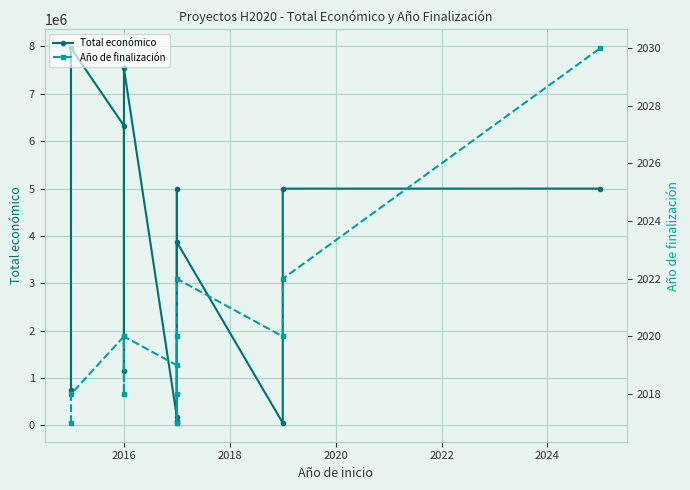

In Total económico, how many points are lower than both neighbors (excluding endpoints)?

4